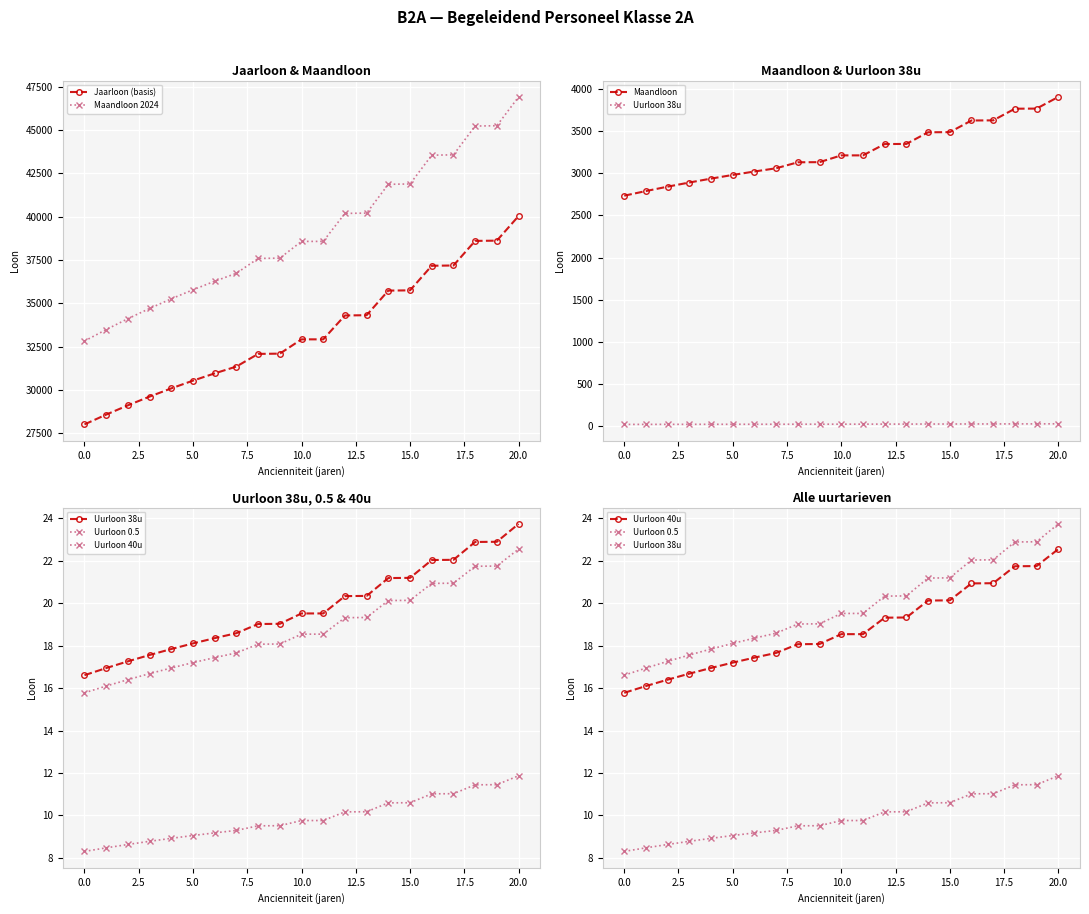

True or false: Maandloon 2024 and Jaarloon (basis) cross at least once.

False